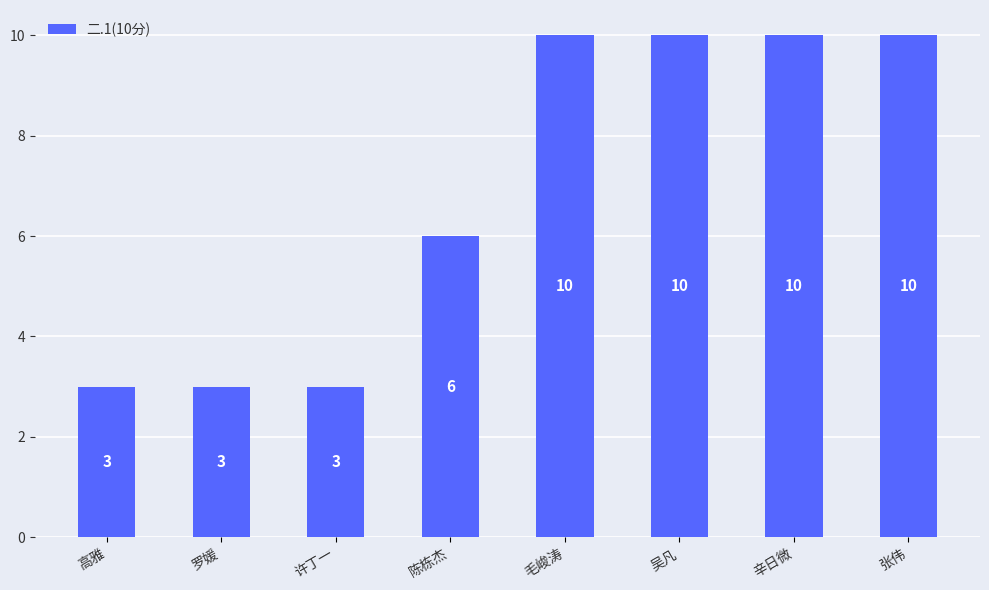

Approximately how many times larger is the value at 许丁一 compared to 高雅?

1.0